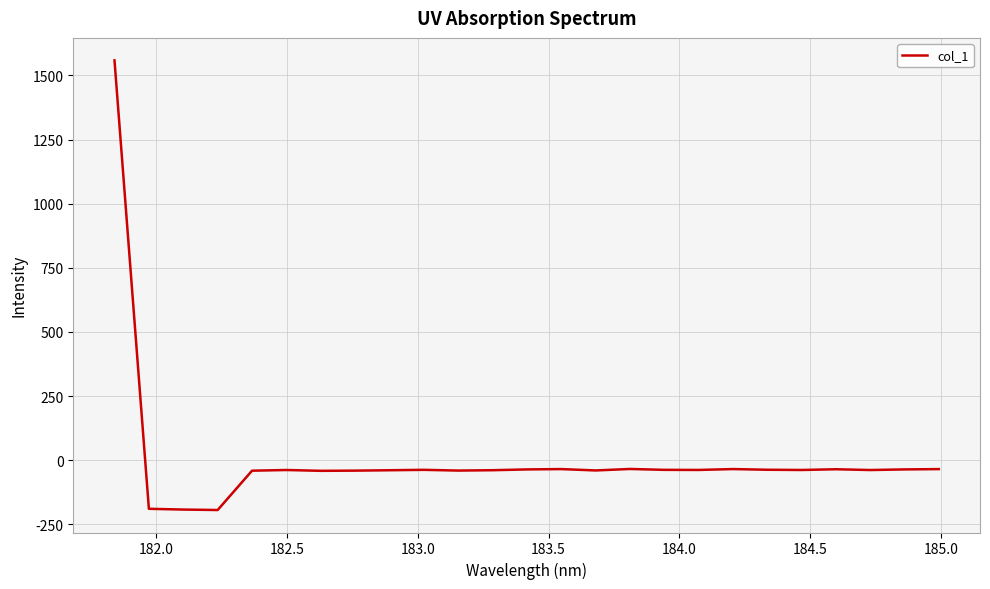

What is the smallest value displayed?

-194.3